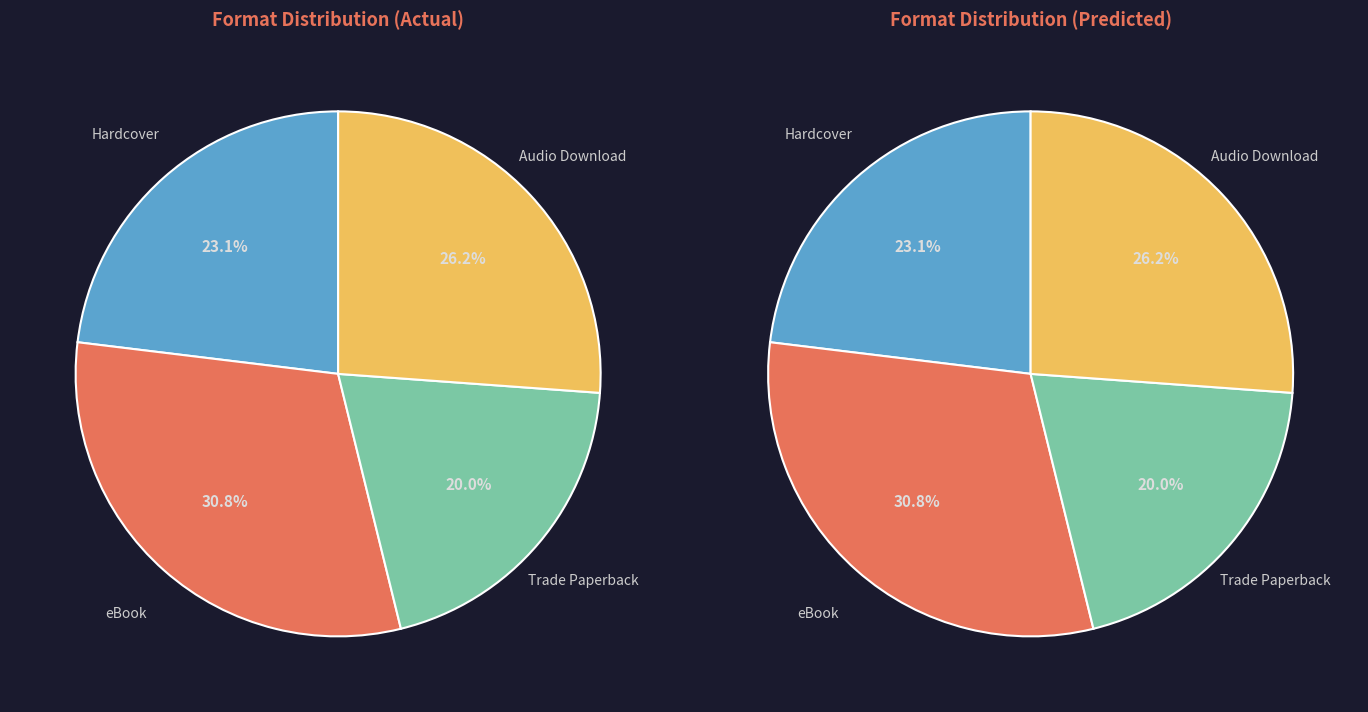

To the nearest percent, what percentage of the pie is Audio Download?

26%